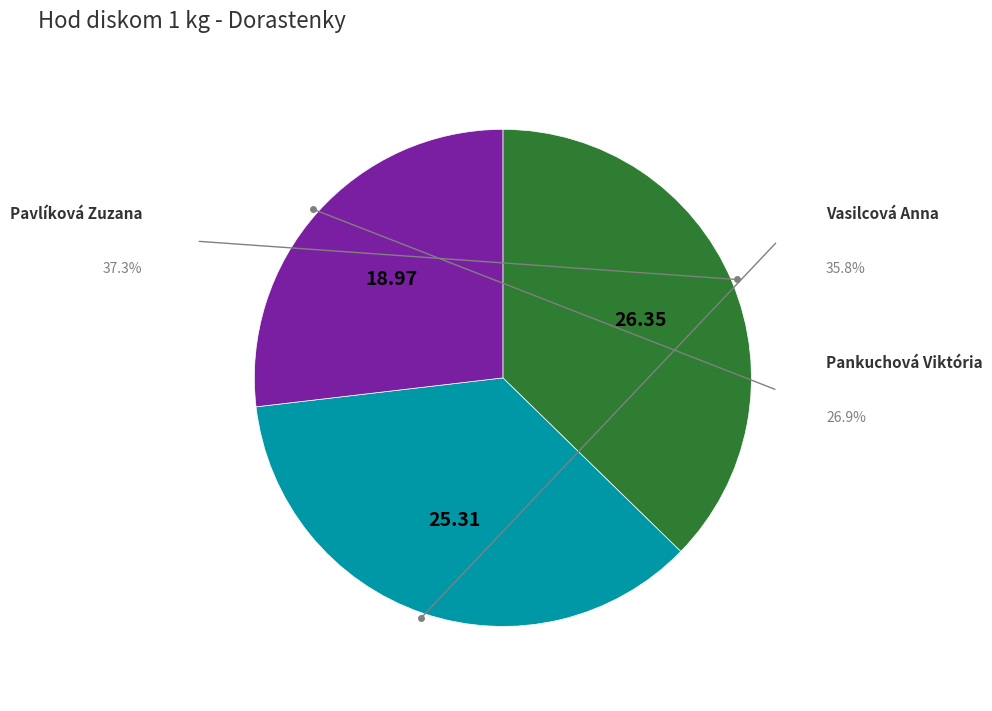

To the nearest percent, what is the average slice percentage?

33%